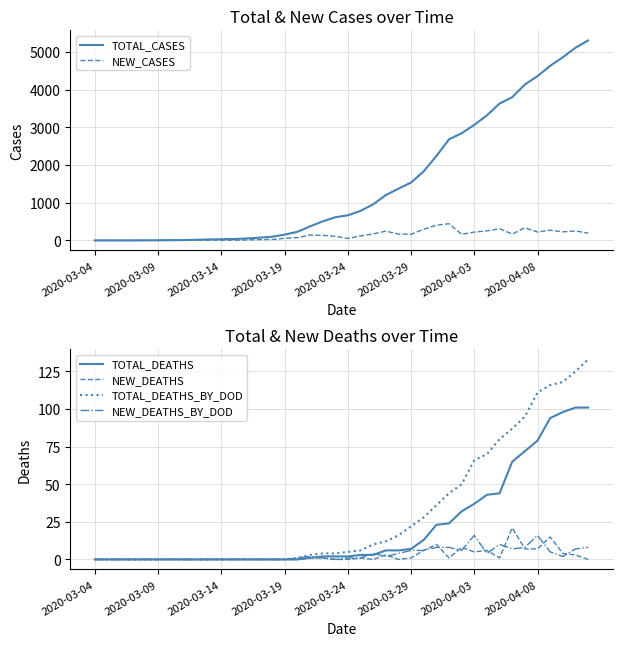

Reading left to right, transcribe all the data shown in this chart.

TOTAL_CASES: 0	1	1	1	3	4	7	9	18	26	32	39	52	73	98	154	228	371	505	615	667	784	957	1203	1373	1537	1834	2239	2683	2845	3067	3321	3633	3802	4138	4362	4634	4862	5114	5308
NEW_CASES: 0	1	0	0	2	1	3	2	9	8	6	7	13	21	25	56	74	143	134	110	52	117	173	246	170	164	297	405	444	162	222	254	312	169	336	224	272	228	252	194
TOTAL_DEATHS: 0	0	0	0	0	0	0	0	0	0	0	0	0	0	0	0	0	1	2	2	2	3	3	6	6	7	13	23	24	32	37	43	44	65	72	79	94	98	101	101
NEW_DEATHS: 0	0	0	0	0	0	0	0	0	0	0	0	0	0	0	0	0	1	1	0	0	1	0	3	0	1	6	10	1	8	5	6	1	21	7	7	15	4	3	0
TOTAL_DEATHS_BY_DOD: 0	0	0	0	0	0	0	0	0	0	0	0	0	0	0	0	1	3	4	4	5	6	10	12	16	22	28	36	44	50	66	70	80	87	95	111	116	118	125	133
NEW_DEATHS_BY_DOD: 0	0	0	0	0	0	0	0	0	0	0	0	0	0	0	0	1	2	1	0	1	1	4	2	4	6	6	8	8	6	16	4	10	7	8	16	5	2	7	8